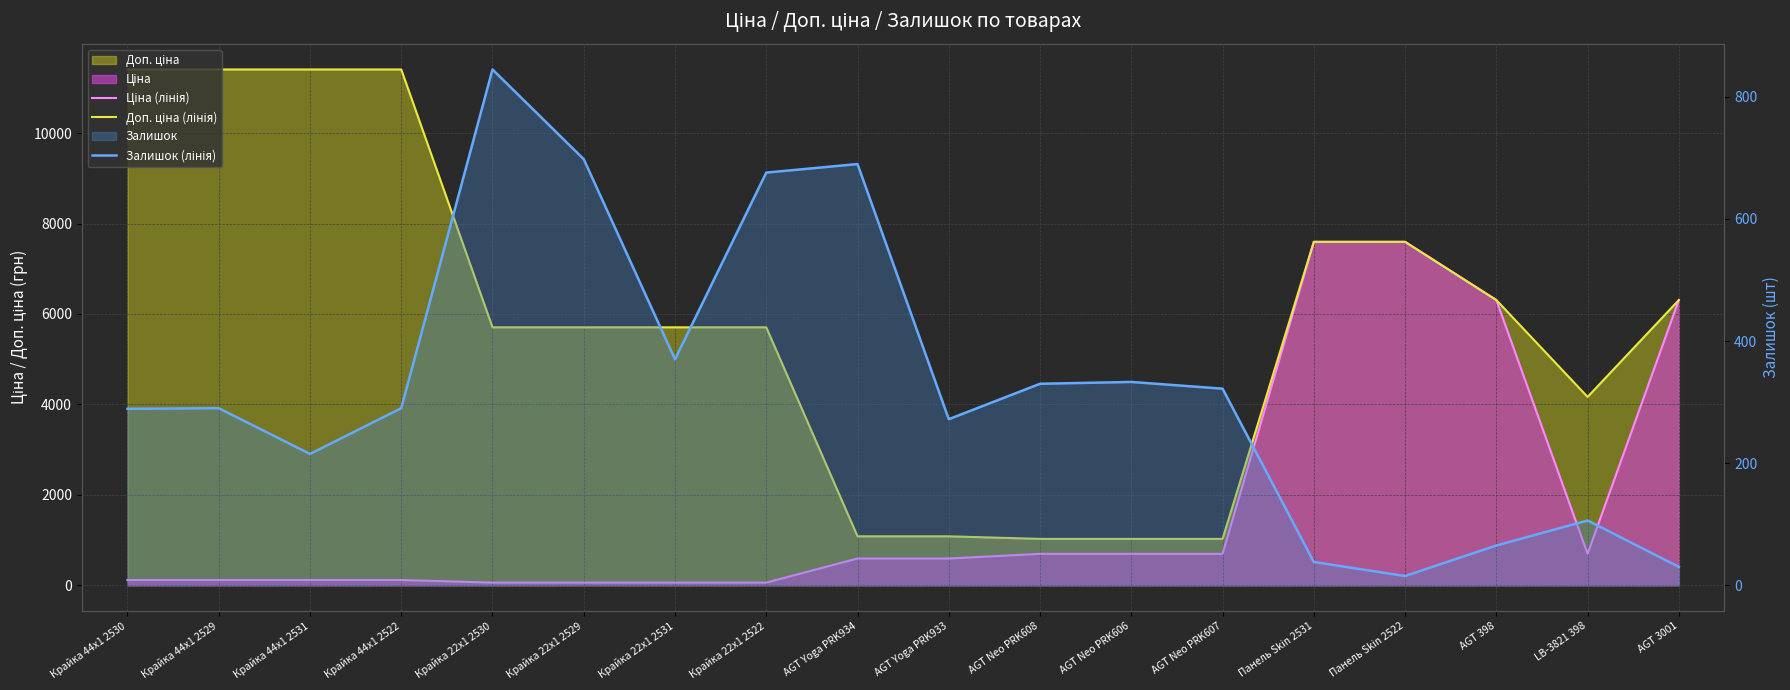

What is the average value of the Ціна (лінія) series?

1802.8